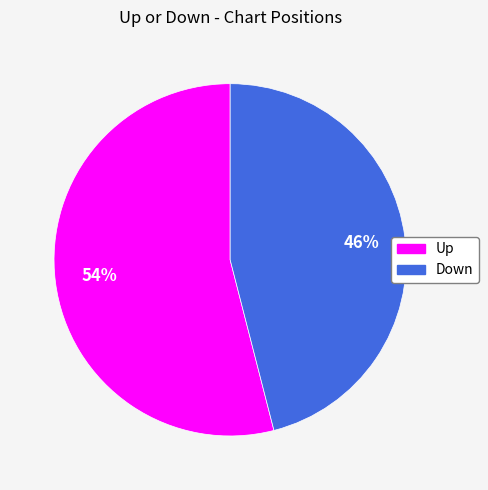

To the nearest percent, what is the average slice percentage?

50%